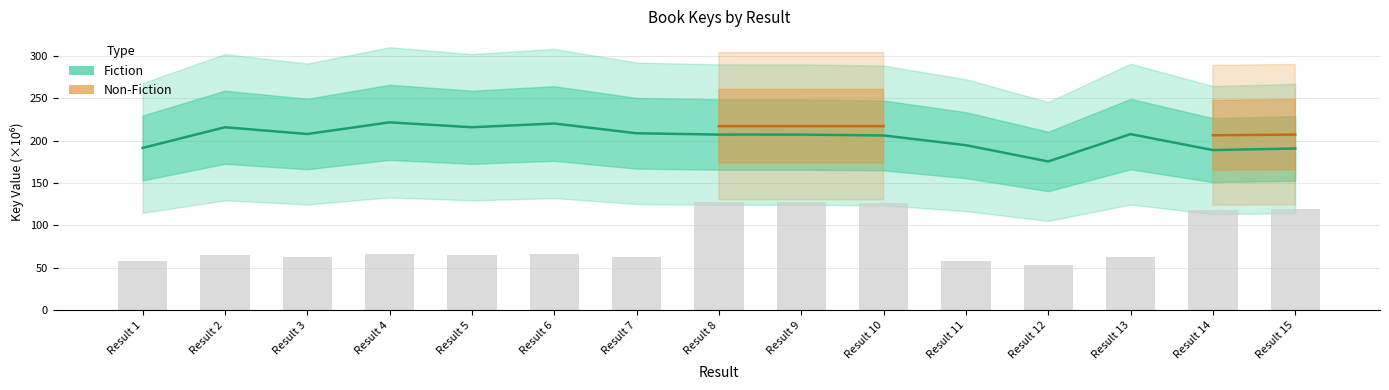

How many data points in Non-Fiction are less than 217?

2